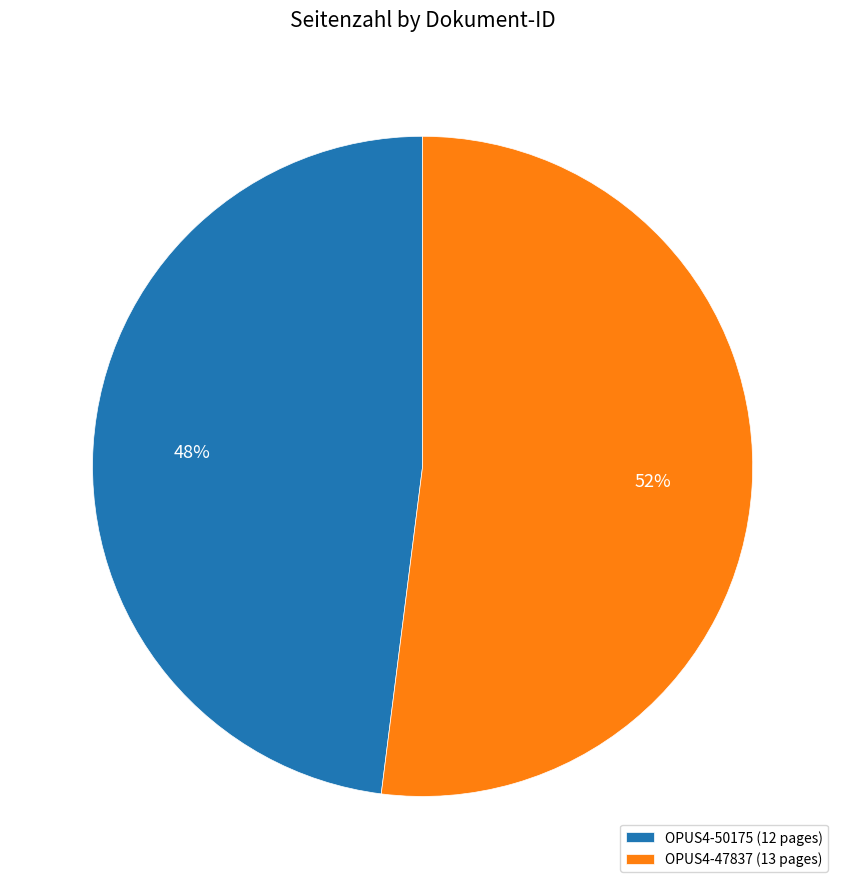

To the nearest percent, what percentage of the pie is OPUS4-47837?

52%